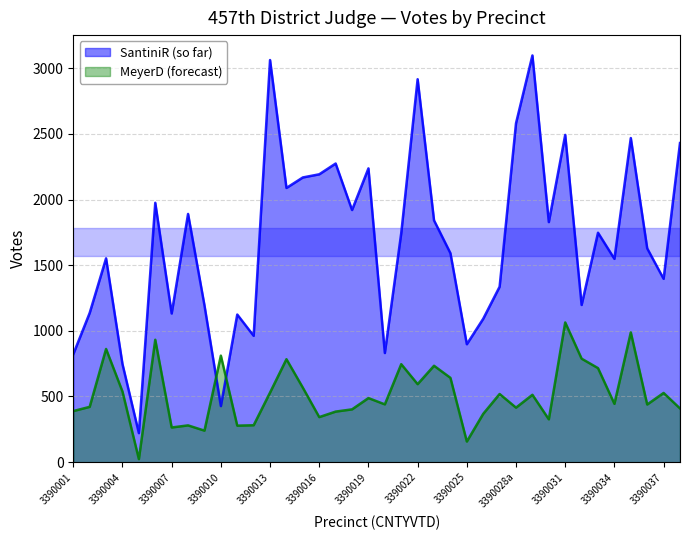

Reading right to left, list all the values displayed in this chart.

SantiniR: 2430	1396	1628	2468	1548	1747	1197	2492	1828	3097	2581	1336	1092	898	1591	1841	2916	1744	831	2237	1920	2274	2192	2168	2088	3062	962	1124	427	1194	1890	1132	1975	221	747	1552	1136	822
MeyerD: 409	527	439	988	444	716	788	1064	326	513	415	519	368	157	642	734	594	746	440	488	402	385	343	567	784	530	281	278	811	240	280	264	932	23	538	862	421	389